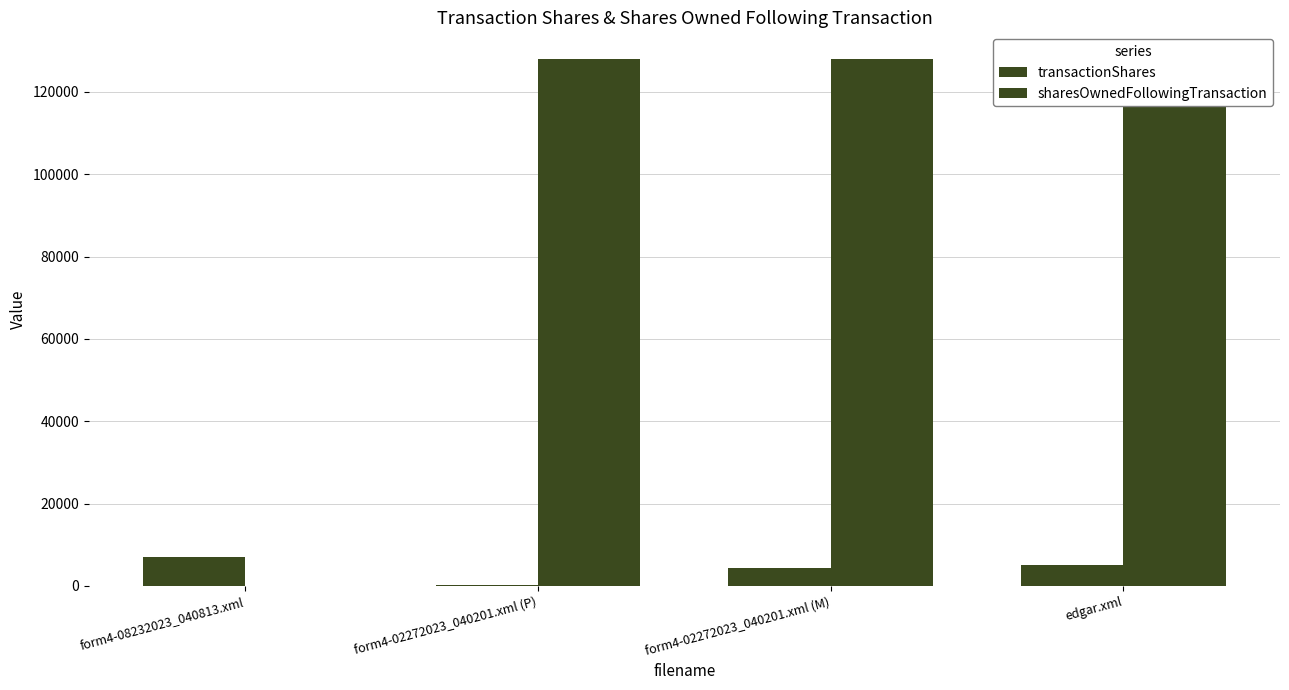

Which category has the highest value in the transactionShares series?

form4-08232023_040813.xml